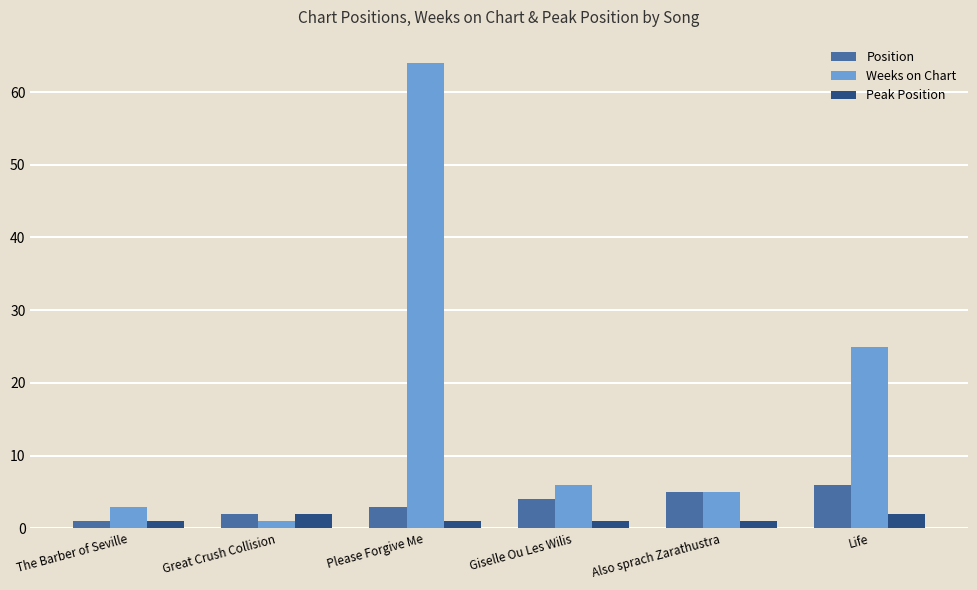

How many series are shown in this chart?

3